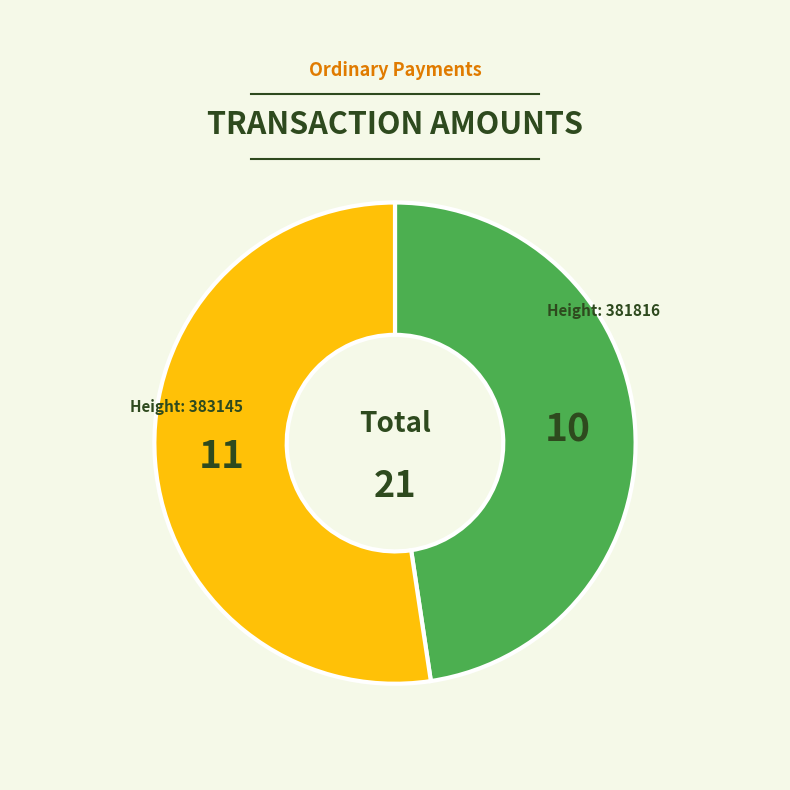

Is there any slice that represents more than half of the pie?

Yes